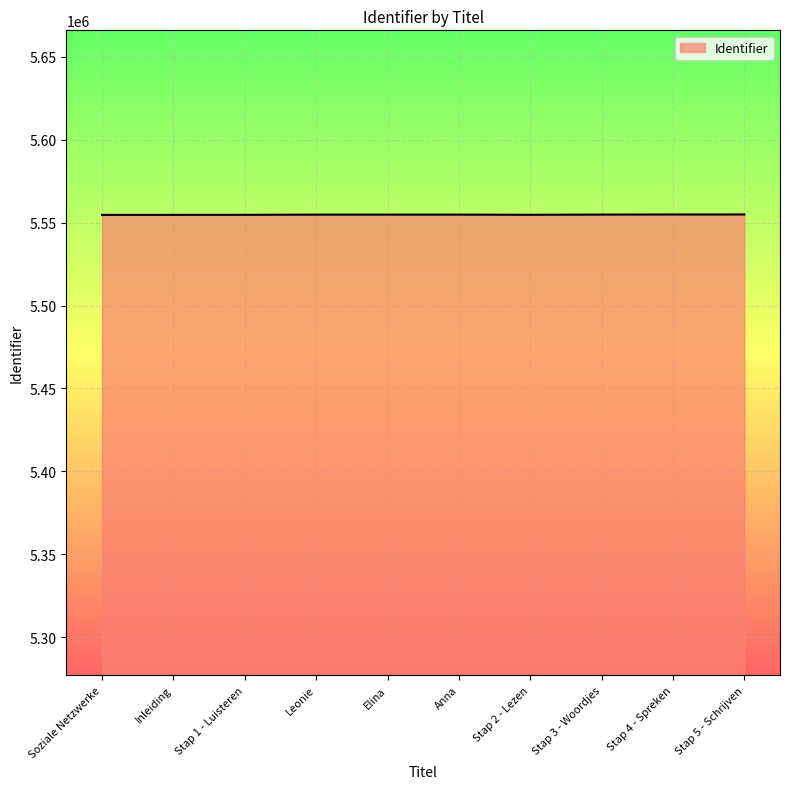

Is it true that the value at Stap 3 - Woordjes is 1841960?

False